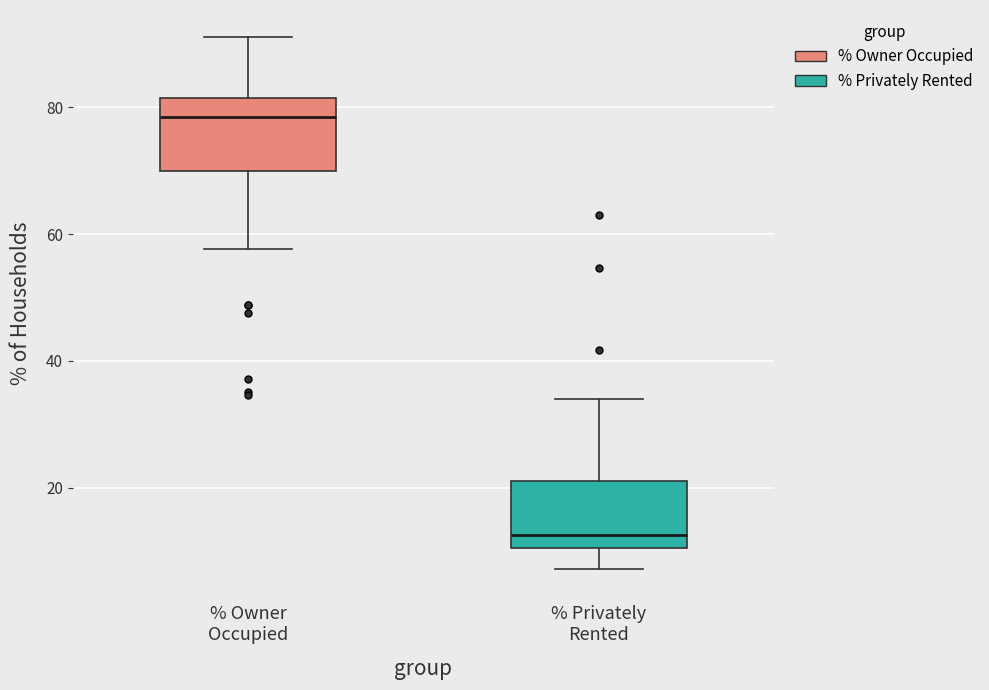

Reading left to right, transcribe this box plot: for each box, give where its median line is, the range the box spans, and where its two whiskers end, as read against the y-axis. The values are not printed on the chart, so give them approximately, as read against the axis.

% Owner Occupied: median 78, box 70 to 82, whiskers 58 to 92
% Privately Rented: median 12, box 10 to 22, whiskers 8 to 34